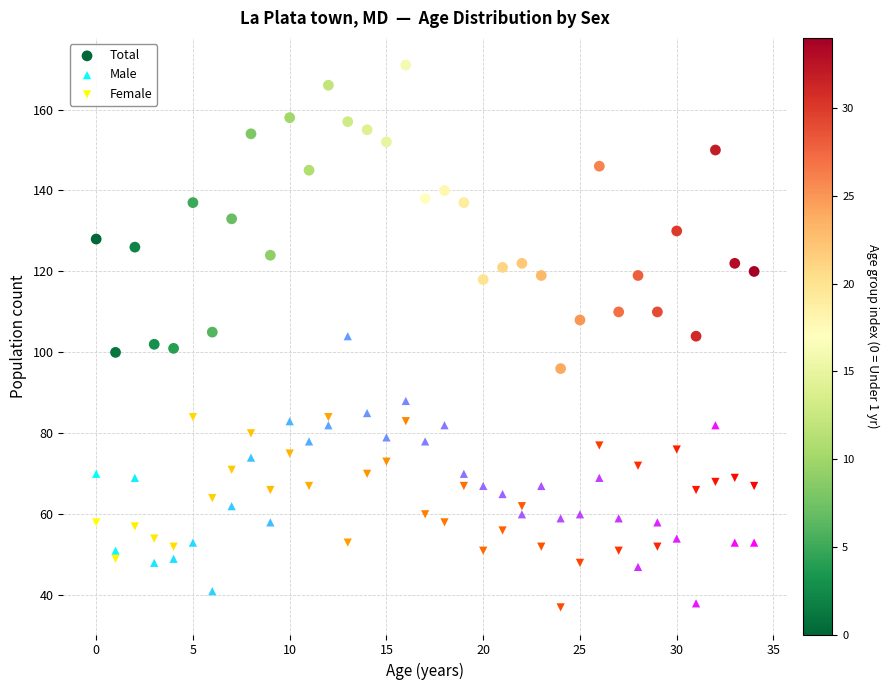

Which series reaches the maximum Y coordinate?

Total